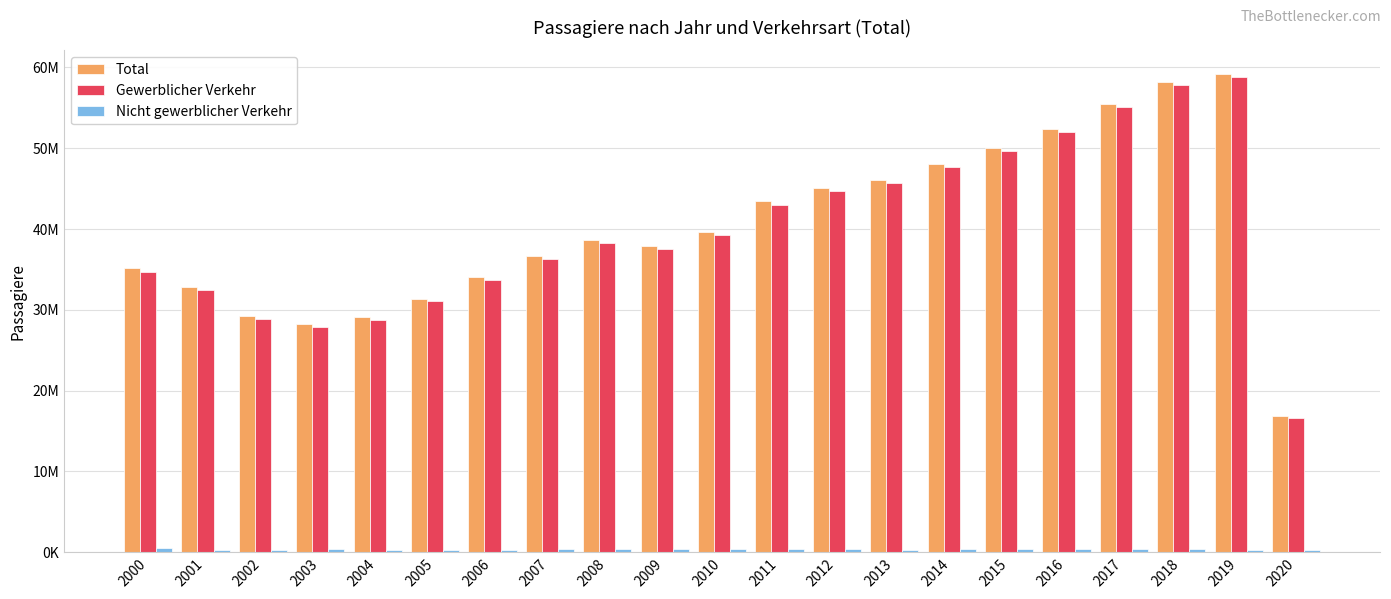

At which category is the sum across all series the highest?

2019